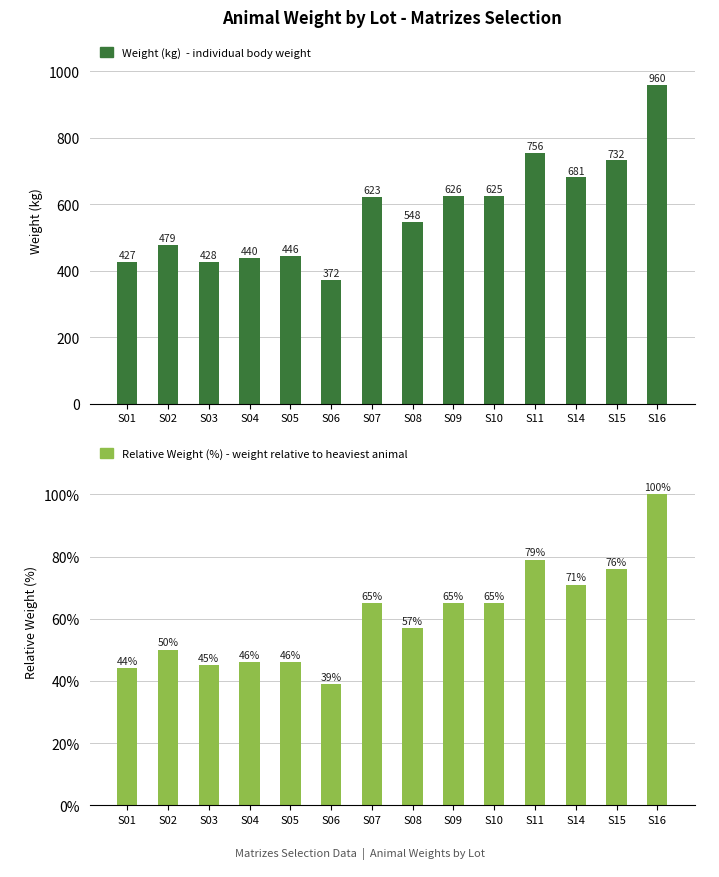

Reading left to right, extract all data points from this chart.

Weight (kg): 427	479	428	440	446	372	623	548	626	625	756	681	732	960
Relative Weight (%): 44	50	45	46	46	39	65	57	65	65	79	71	76	100